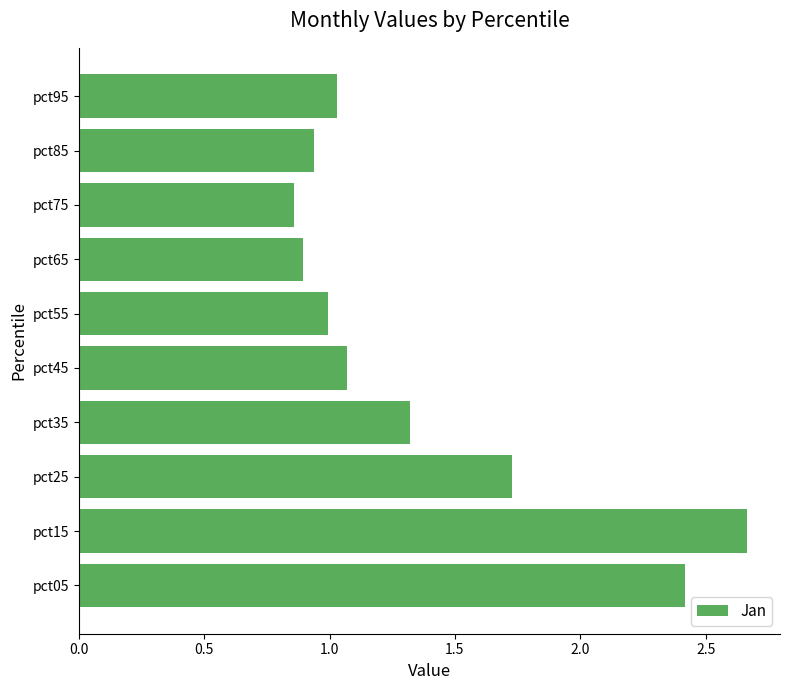

What is the average value?

1.4